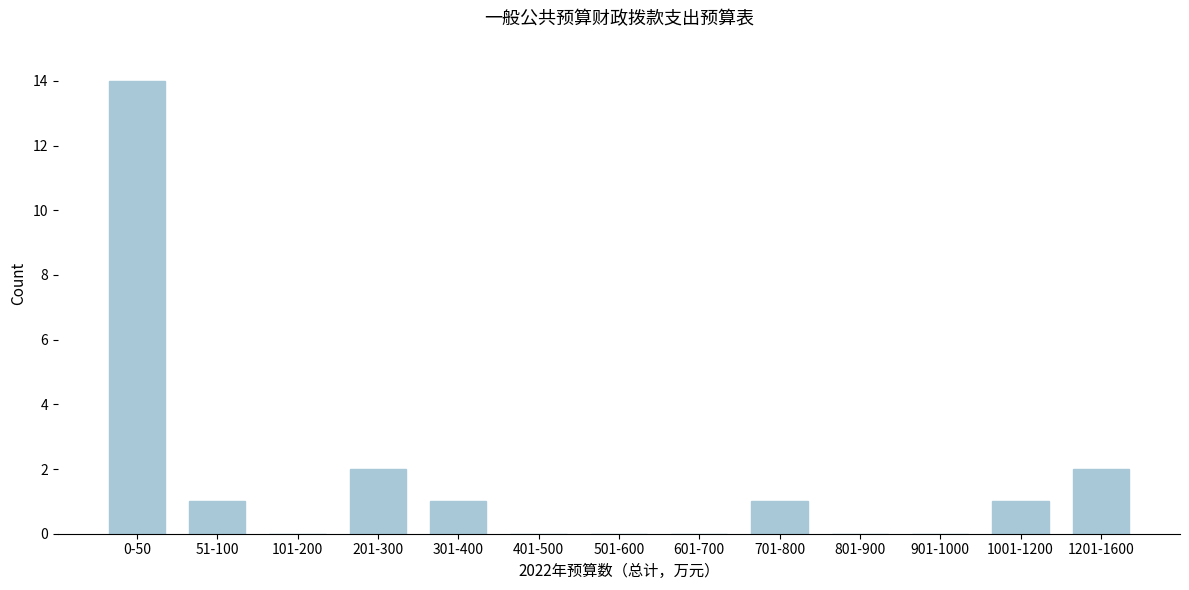

Reading left to right, list all the values displayed in this chart.

0-50=14	51-100=1	101-200=0	201-300=2	301-400=1	401-500=0	501-600=0	601-700=0	701-800=1	801-900=0	901-1000=0	1001-1200=1	1201-1600=2